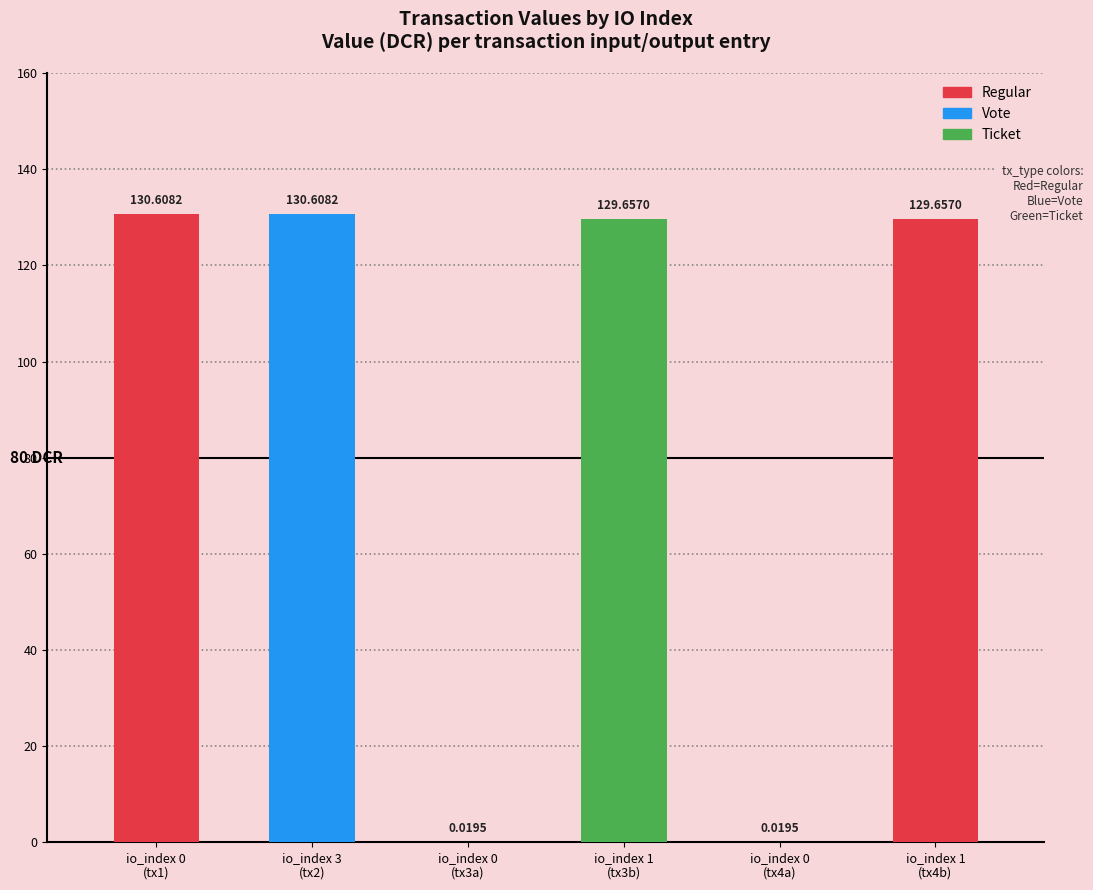

Between 0 and 1, which is larger?

1